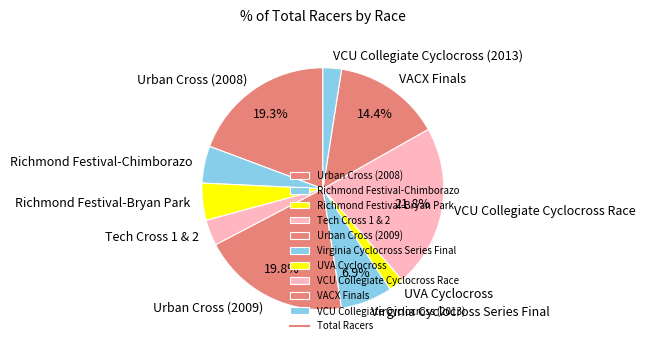

Combined, do Urban Cross (2009) and UVA Cyclocross account for over 50%?

No